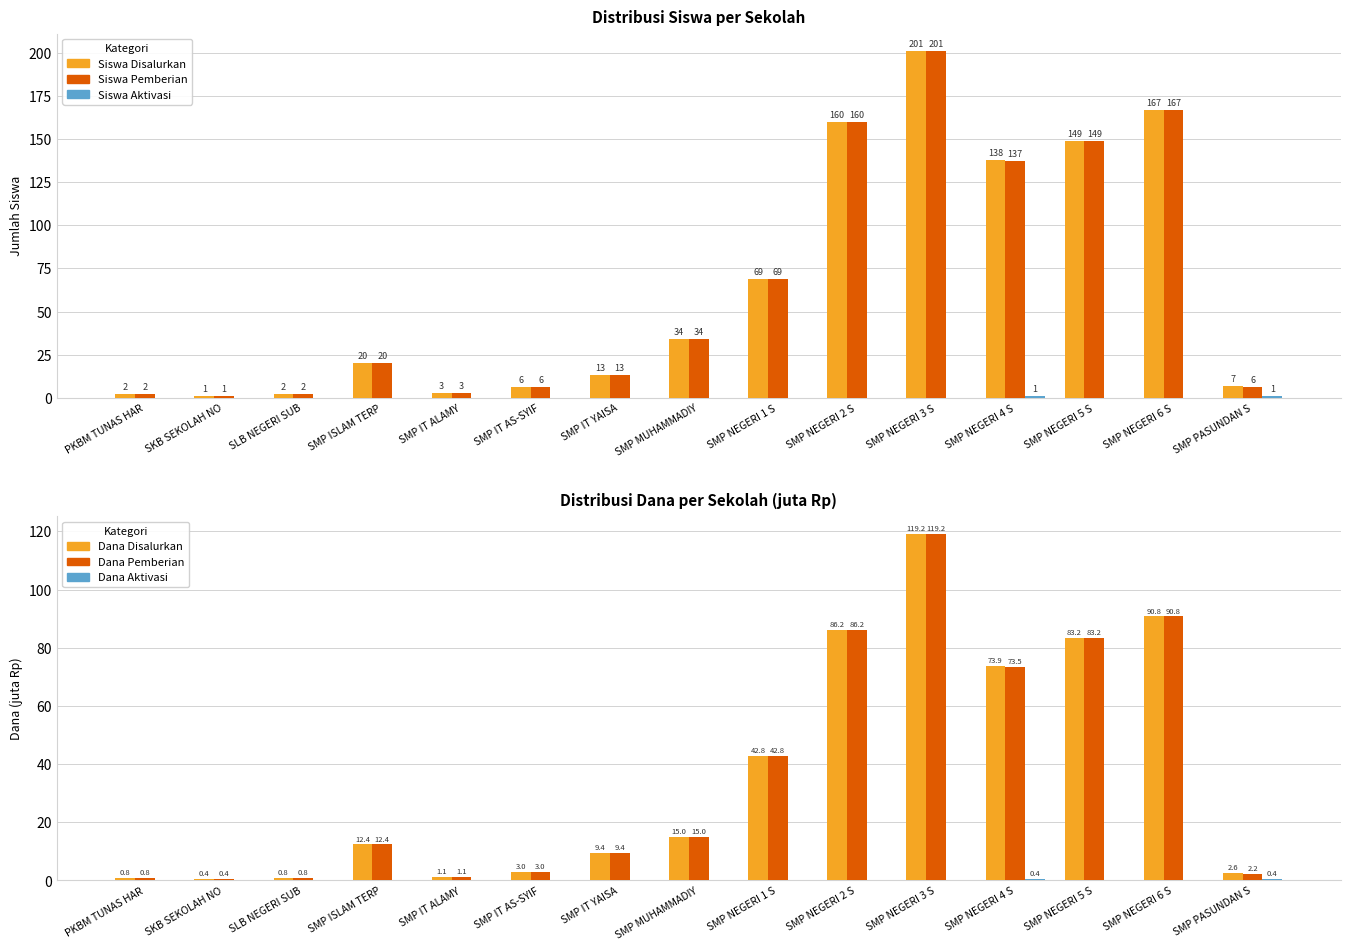

Which series has the largest total across all categories?

Siswa Disalurkan